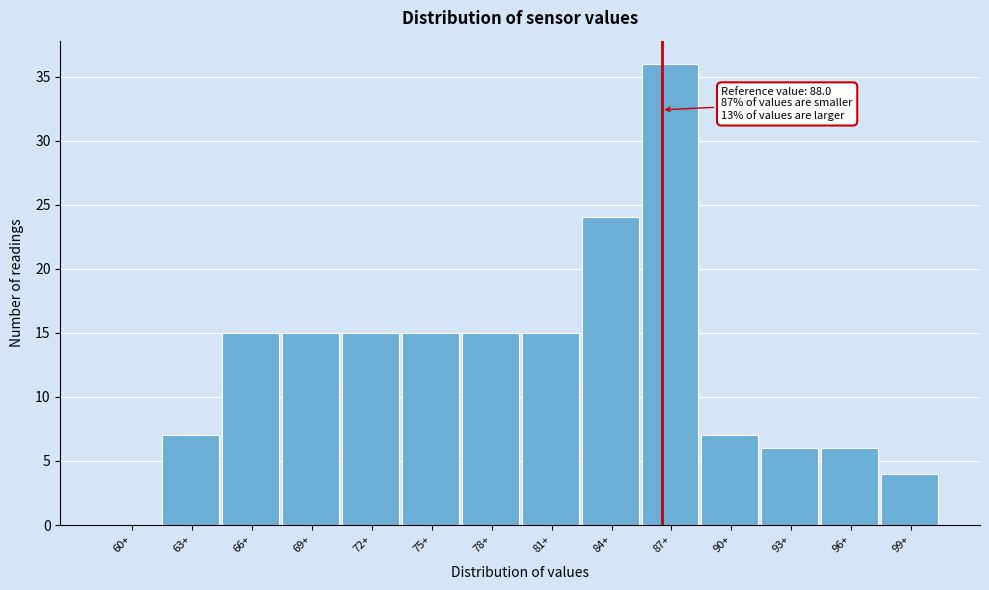

Reading left to right, list all the values displayed in this chart.

60+=0	63+=7	66+=15	69+=15	72+=15	75+=15	78+=15	81+=15	84+=24	87+=36	90+=7	93+=6	96+=6	99+=4